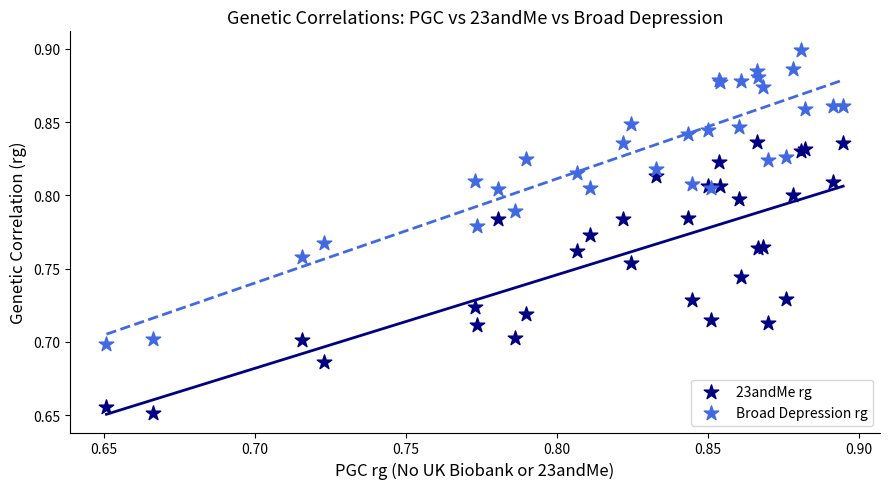

Which series contains the highest Y value?

Broad Depression rg